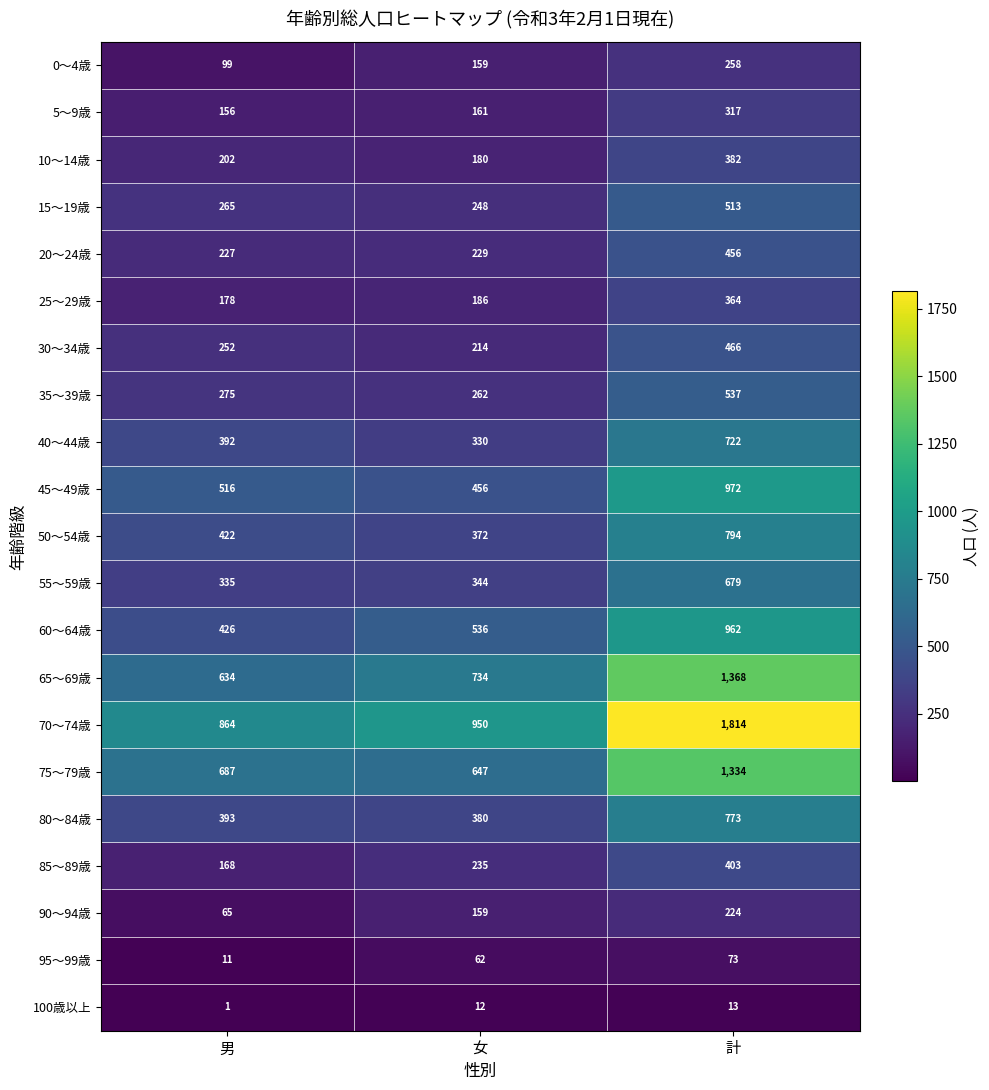

What is the highest value of the 45～49歳 series?

972